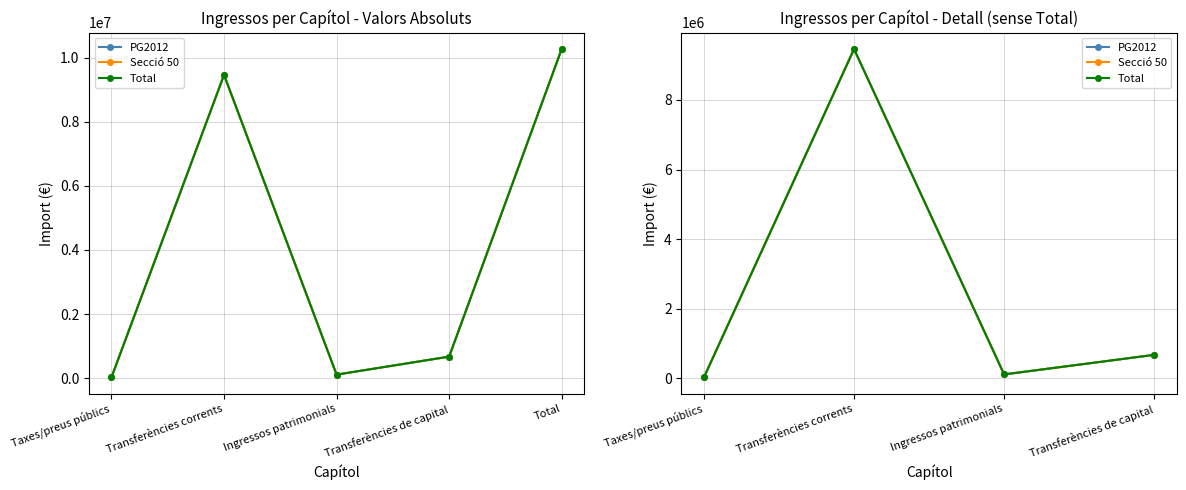

True or false: Secció 50 and PG2012 intersect in this chart.

False